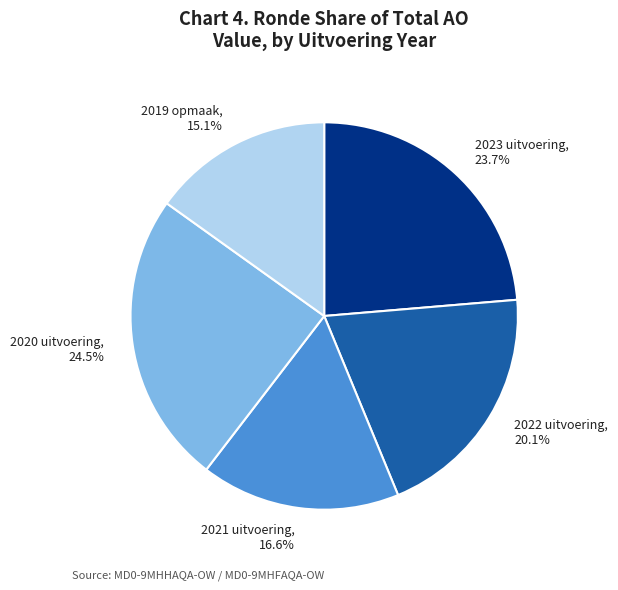

How many segments does this pie chart have?

5